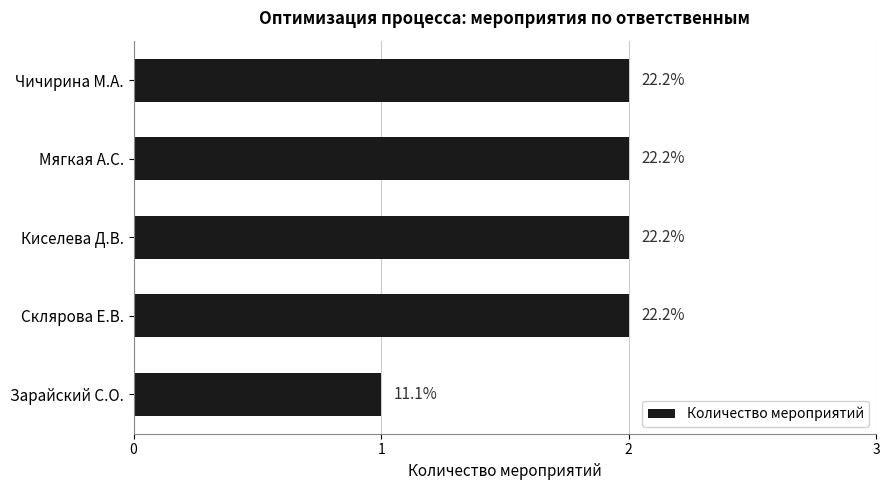

Count the values in the range 2 to 3.

4